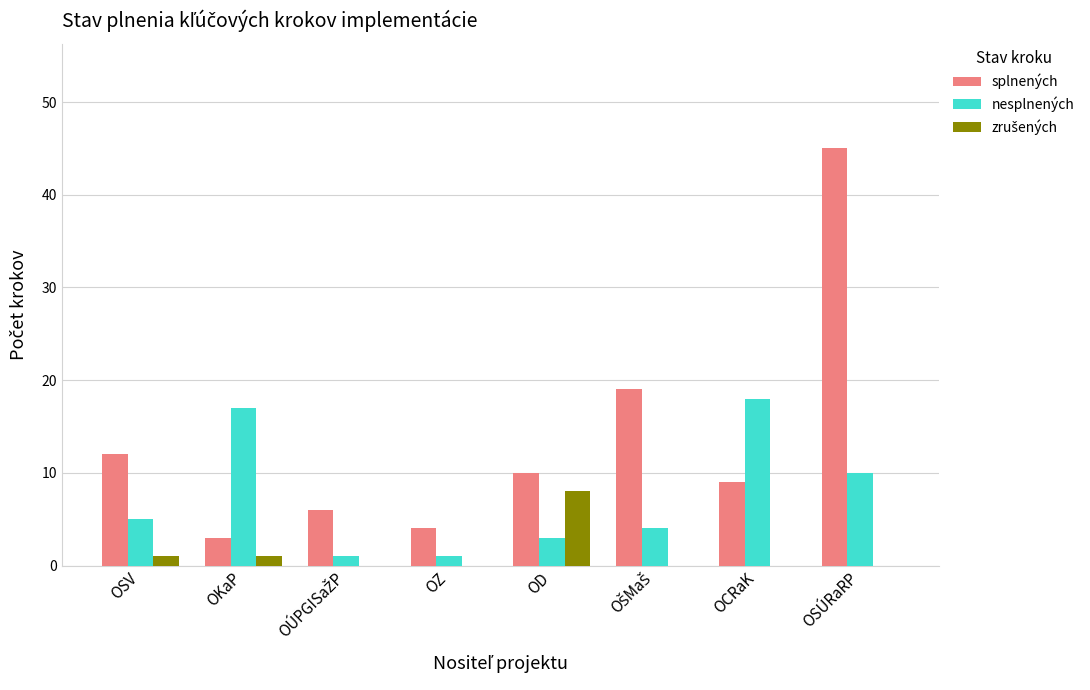

At which label does splnených reach its peak?

OSÚRaRP